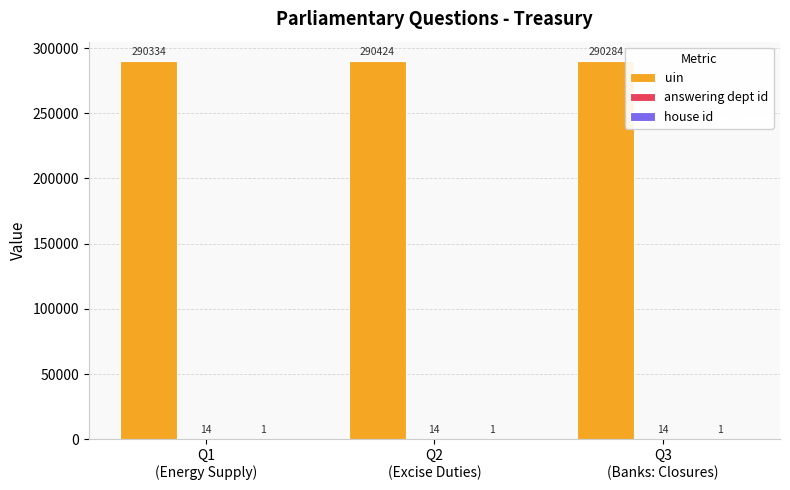

What is the sum of all uin values?

871042